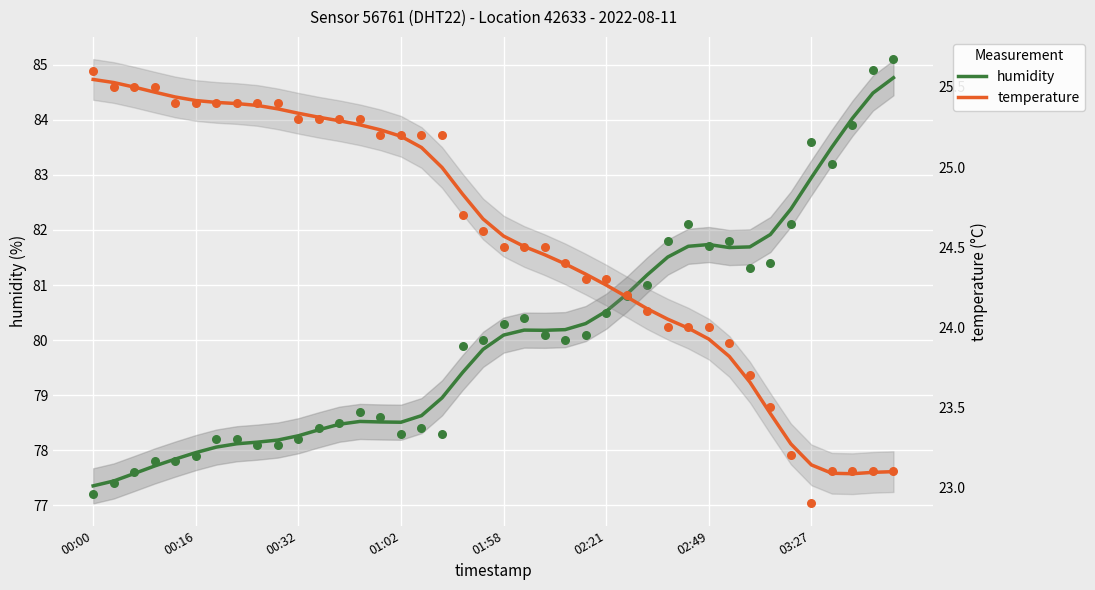

Which series contains the lowest Y value?

temperature